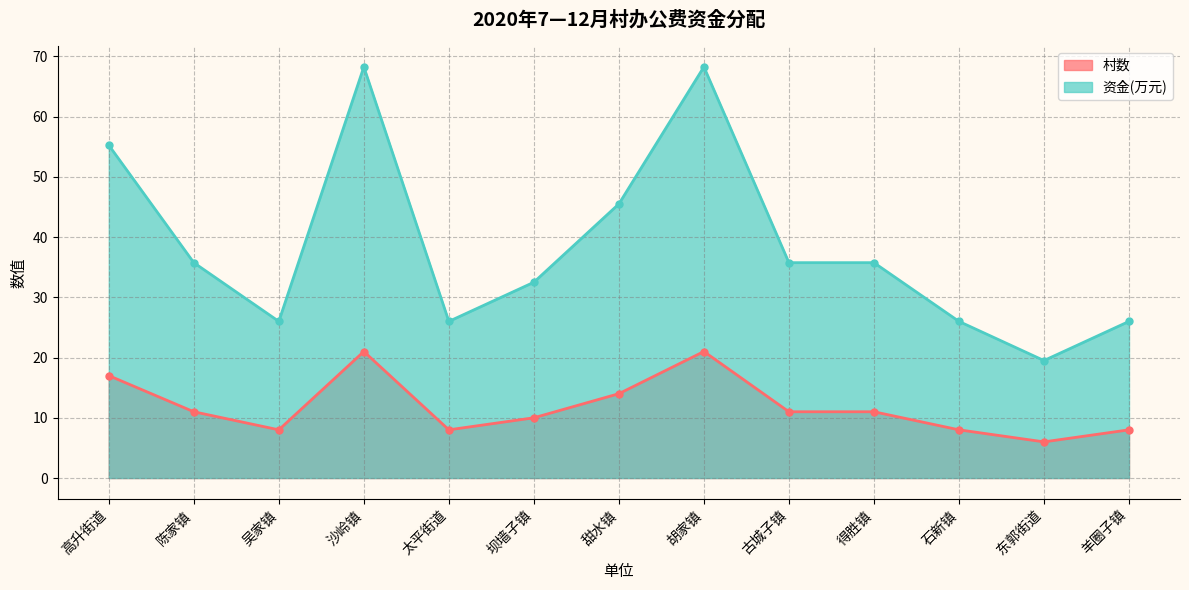

What is the difference between the 村数 values at 石新镇 and 古城子镇?

3.0